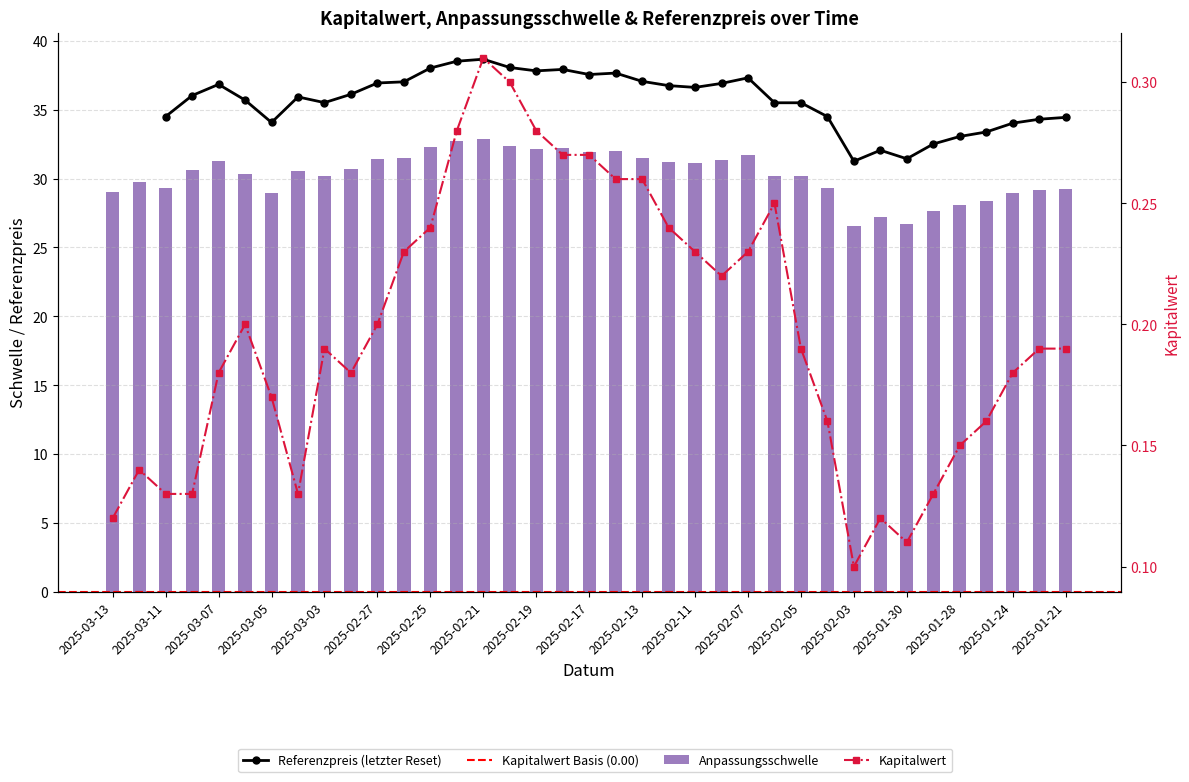

The Anpassungsschwelle series shows 56.2 at 2025-02-07. True or false?

False